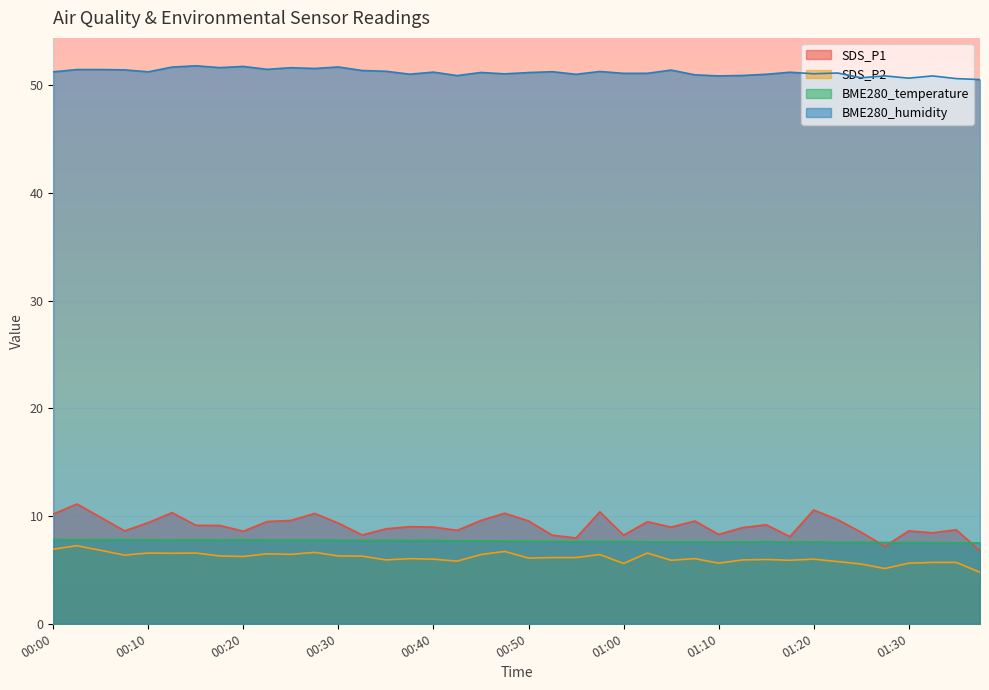

What is the label of the 6th point from the left?

00:13